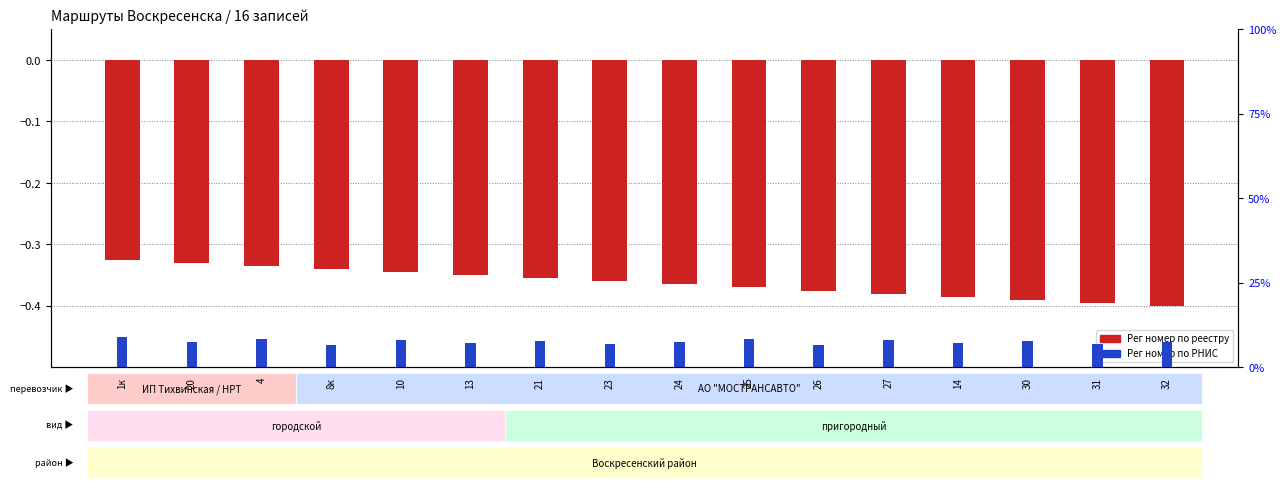

How many bars are there in each group?

2